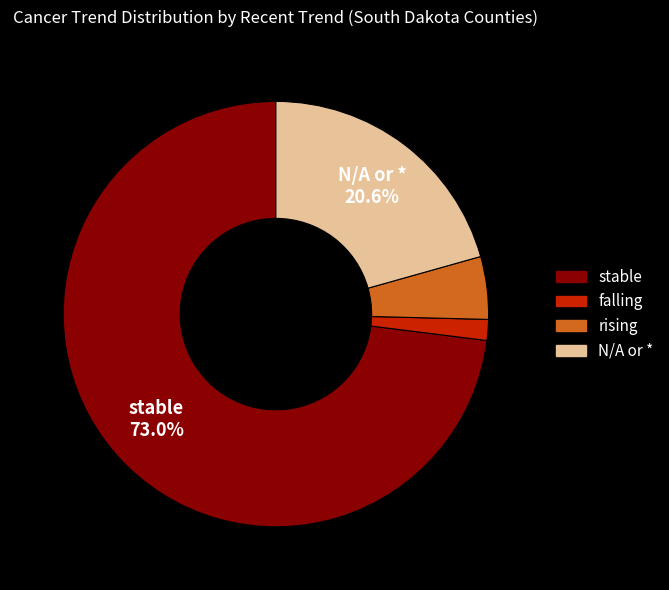

How many slices are in this pie chart?

4